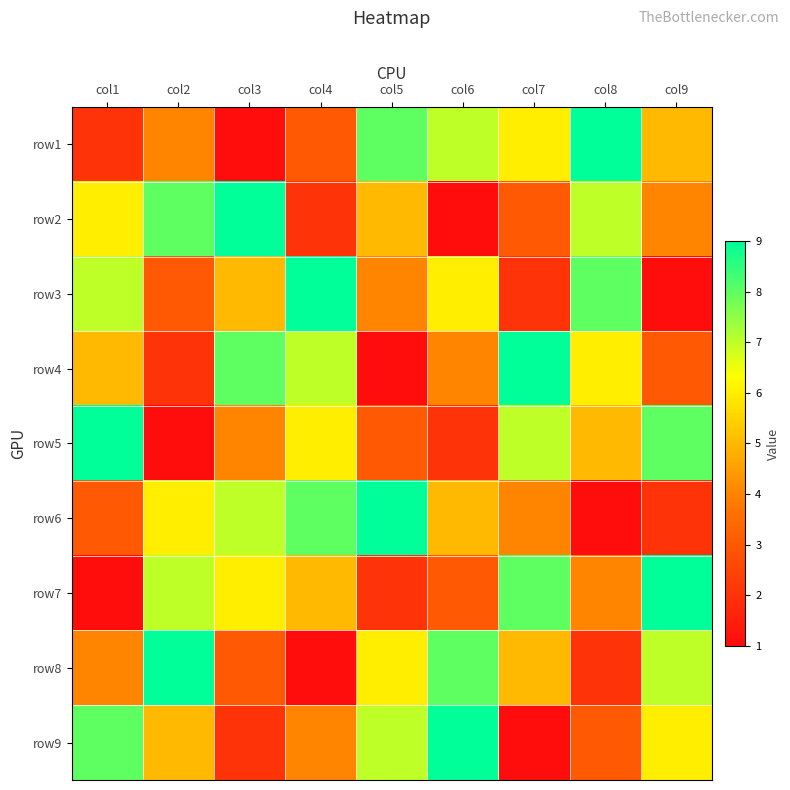

Reading right to left, extract all data points from this chart.

row1: col9=5	col8=9	col7=6	col6=7	col5=8	col4=3	col3=1	col2=4	col1=2
row2: col9=4	col8=7	col7=3	col6=1	col5=5	col4=2	col3=9	col2=8	col1=6
row3: col9=1	col8=8	col7=2	col6=6	col5=4	col4=9	col3=5	col2=3	col1=7
row4: col9=3	col8=6	col7=9	col6=4	col5=1	col4=7	col3=8	col2=2	col1=5
row5: col9=8	col8=5	col7=7	col6=2	col5=3	col4=6	col3=4	col2=1	col1=9
row6: col9=2	col8=1	col7=4	col6=5	col5=9	col4=8	col3=7	col2=6	col1=3
row7: col9=9	col8=4	col7=8	col6=3	col5=2	col4=5	col3=6	col2=7	col1=1
row8: col9=7	col8=2	col7=5	col6=8	col5=6	col4=1	col3=3	col2=9	col1=4
row9: col9=6	col8=3	col7=1	col6=9	col5=7	col4=4	col3=2	col2=5	col1=8